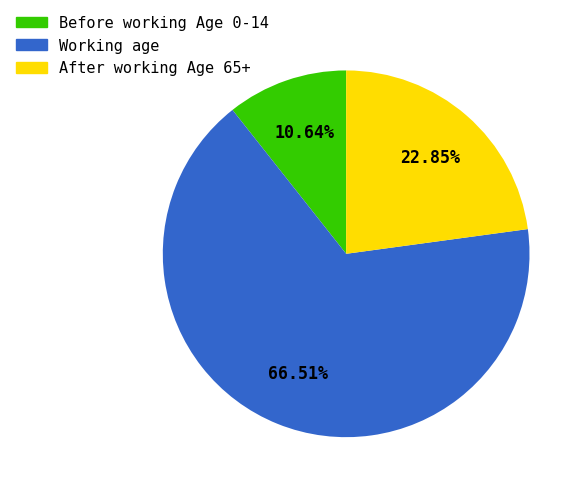

How many segments does this pie chart have?

3